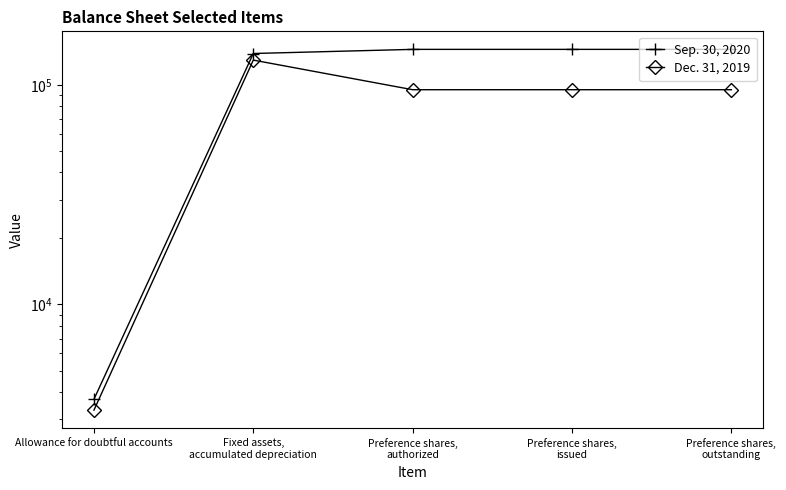

The value of Sep. 30, 2020 at Preference shares,
outstanding is 145000. True or false?

True